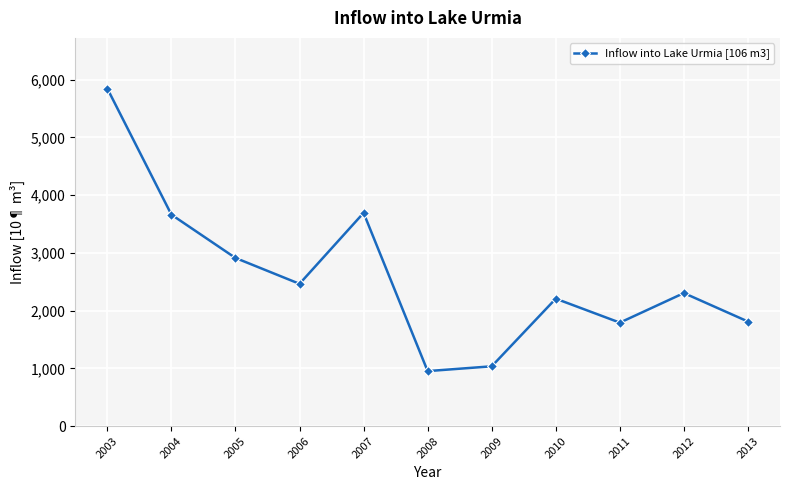

The chart shows a value of 1424 at 2008. True or false?

False